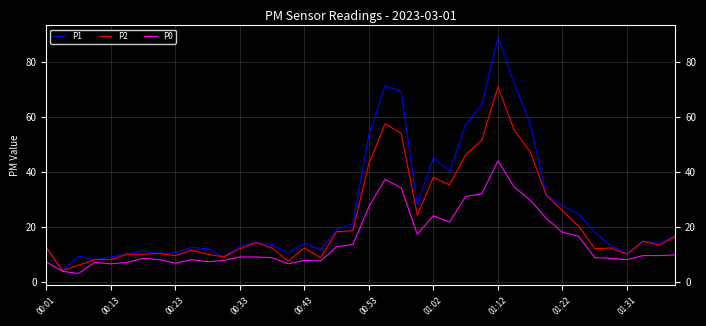

What is the difference between the maximum and minimum values in the P2 series?

67.0